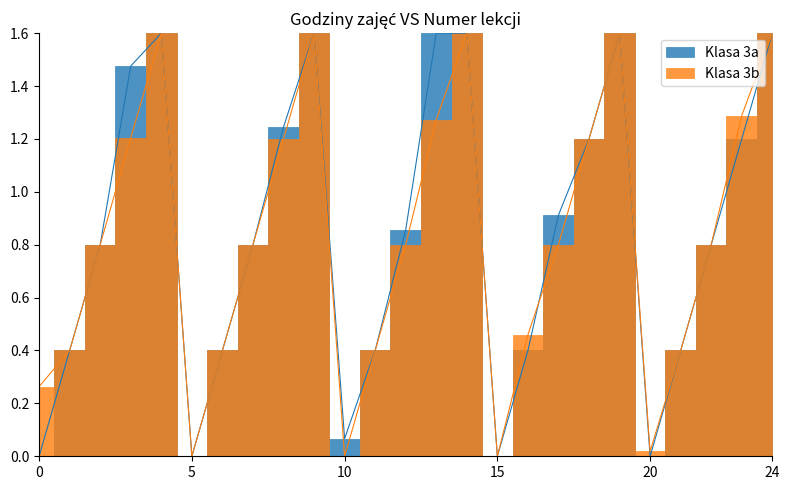

What is the difference between the maximum and minimum values in the Klasa 3b series?

1.6